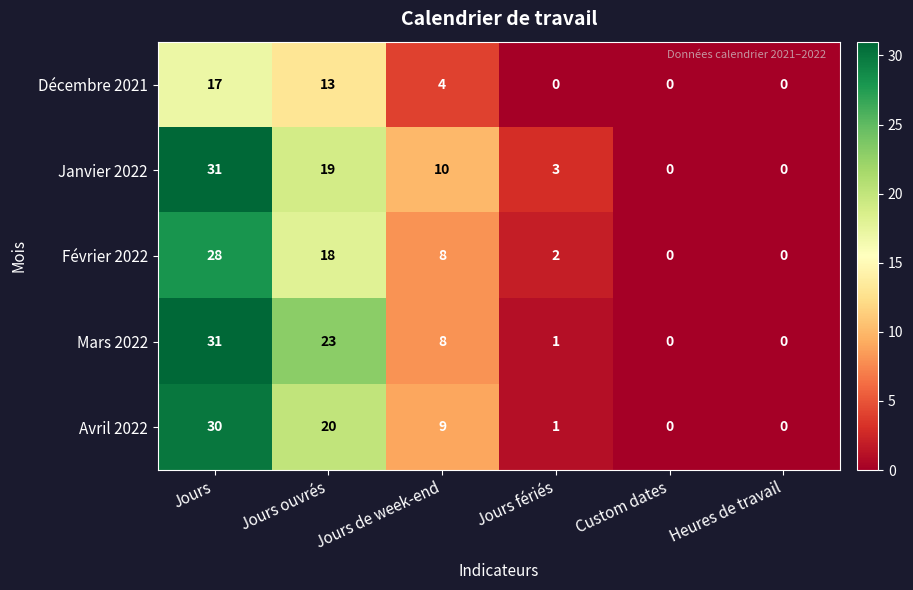

The Avril 2022 series shows 20 at Jours ouvrés. True or false?

True